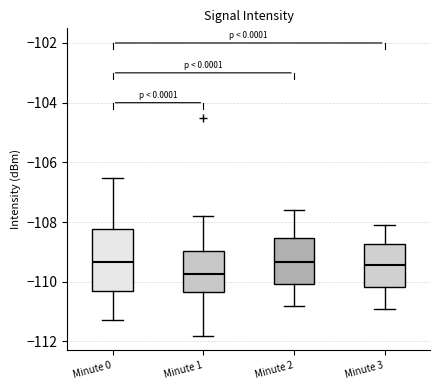

Reading left to right, transcribe this box plot: for each box, give where its median line is, the range the box spans, and where its two whiskers end, as read against the y-axis. The values are not printed on the chart, so give them approximately, as read against the axis.

Minute 0: median -109.4, box -110.4 to -108.2, whiskers -111.2 to -106.6
Minute 1: median -109.8, box -110.4 to -109.0, whiskers -111.8 to -107.8
Minute 2: median -109.4, box -110.0 to -108.6, whiskers -110.8 to -107.6
Minute 3: median -109.4, box -110.2 to -108.8, whiskers -110.8 to -108.0